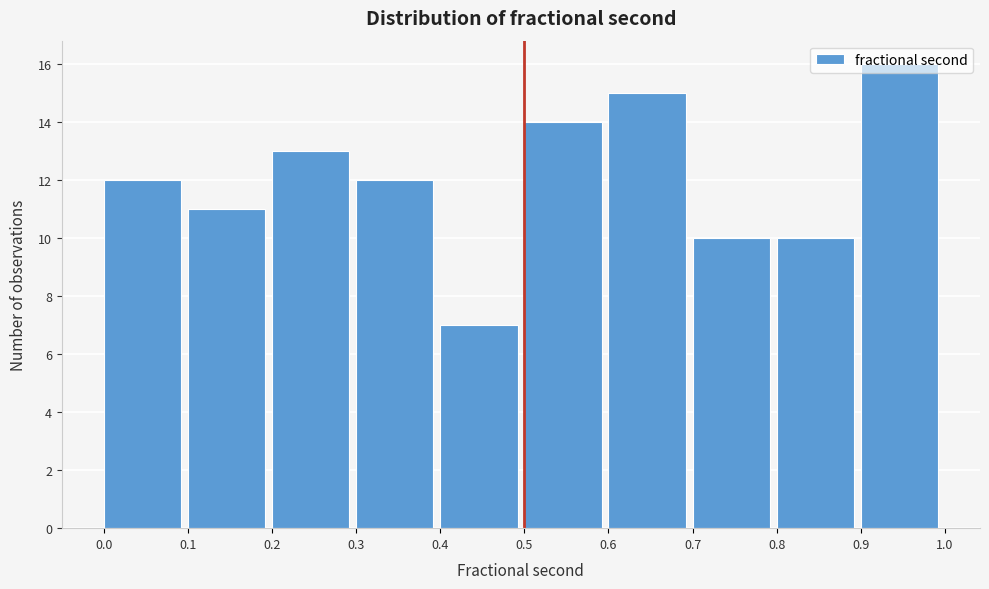

Reading left to right, list every bar in this chart as the range it spans on the x-axis followed by its height. The values are not printed on the chart, so give them approximately, as read against the axis.

0.0 to 0.1: 12
0.1 to 0.2: 11
0.2 to 0.3: 13
0.3 to 0.4: 12
0.4 to 0.5: 7
0.5 to 0.6: 14
0.6 to 0.7: 15
0.7 to 0.8: 10
0.8 to 0.9: 10
0.9 to 1.0: 16